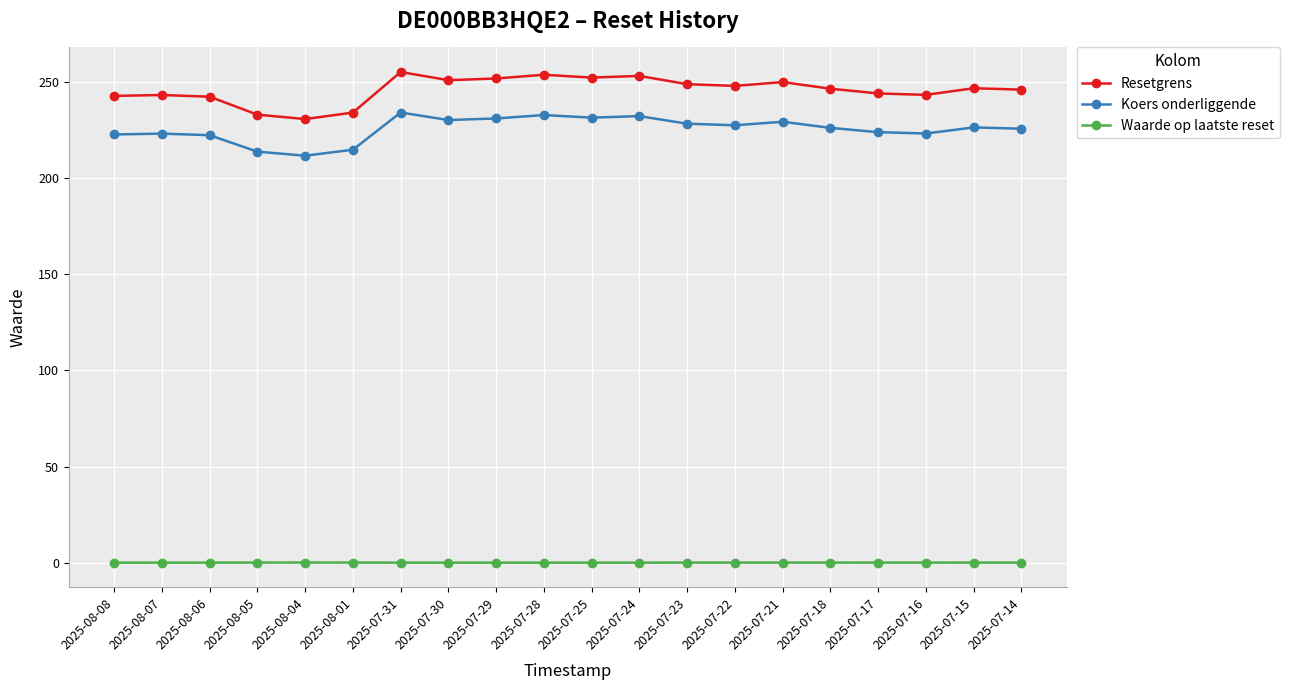

Is the value of Koers onderliggende at 2025-08-06 greater than the value of Waarde op laatste reset at 2025-07-30?

Yes